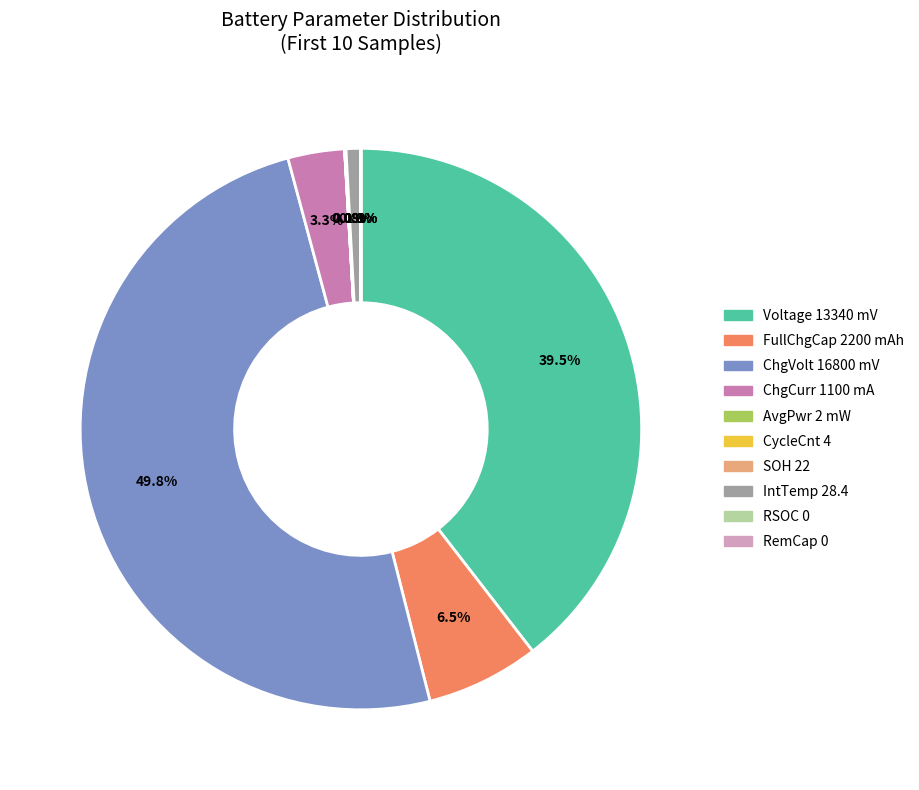

Is IntTemp 28.4 the majority of the pie?

No